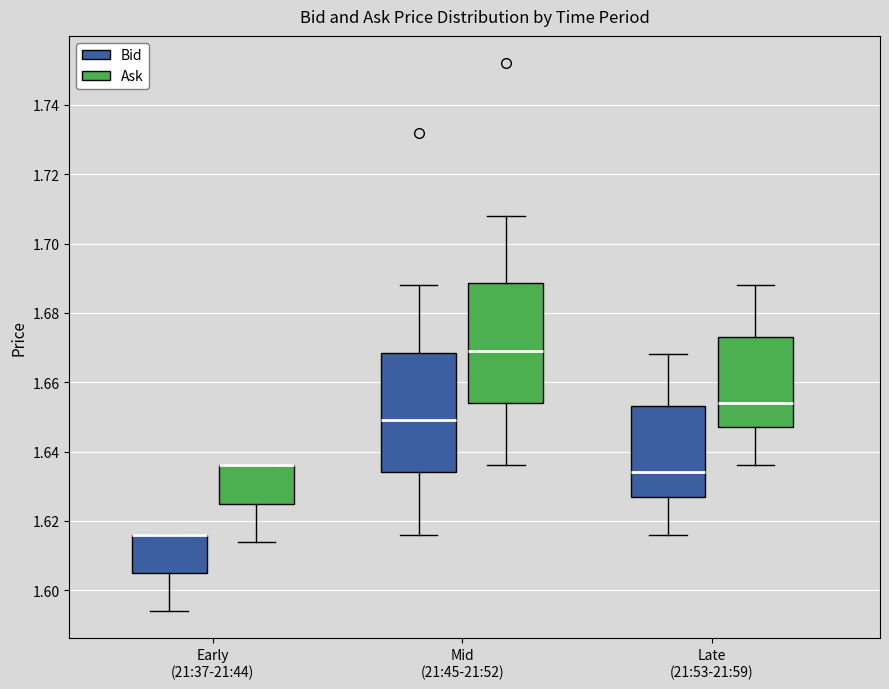

Where does the median line of the box for Mid (21:45-21:52) (Bid) sit on the y-axis? The values are not printed on the chart, so give them approximately, as read against the axis.

1.650